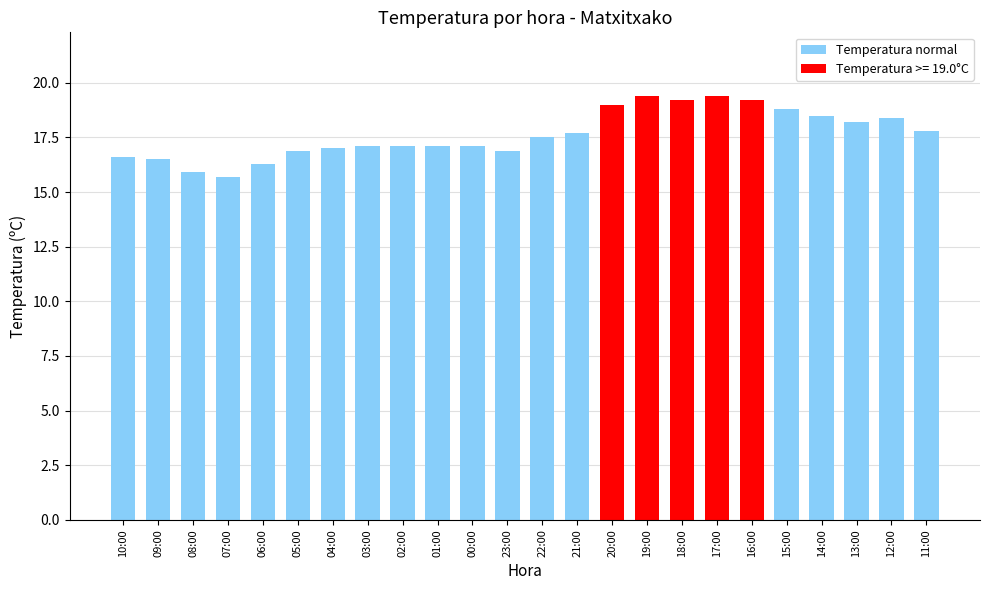

What is the maximum value shown in the chart?

19.4